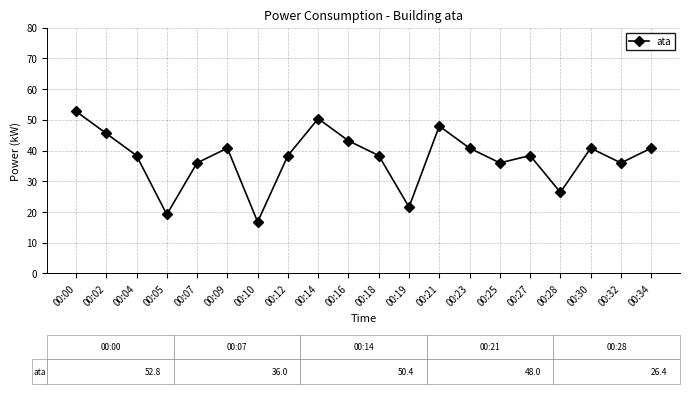

Approximately how many times larger is the value at 00:28 compared to 00:18?

0.7